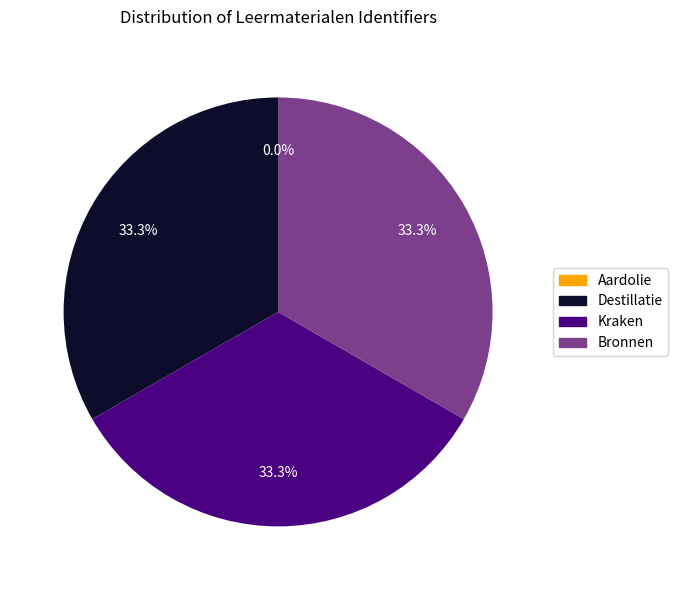

Is the sum of Destillatie and Kraken greater than half?

Yes